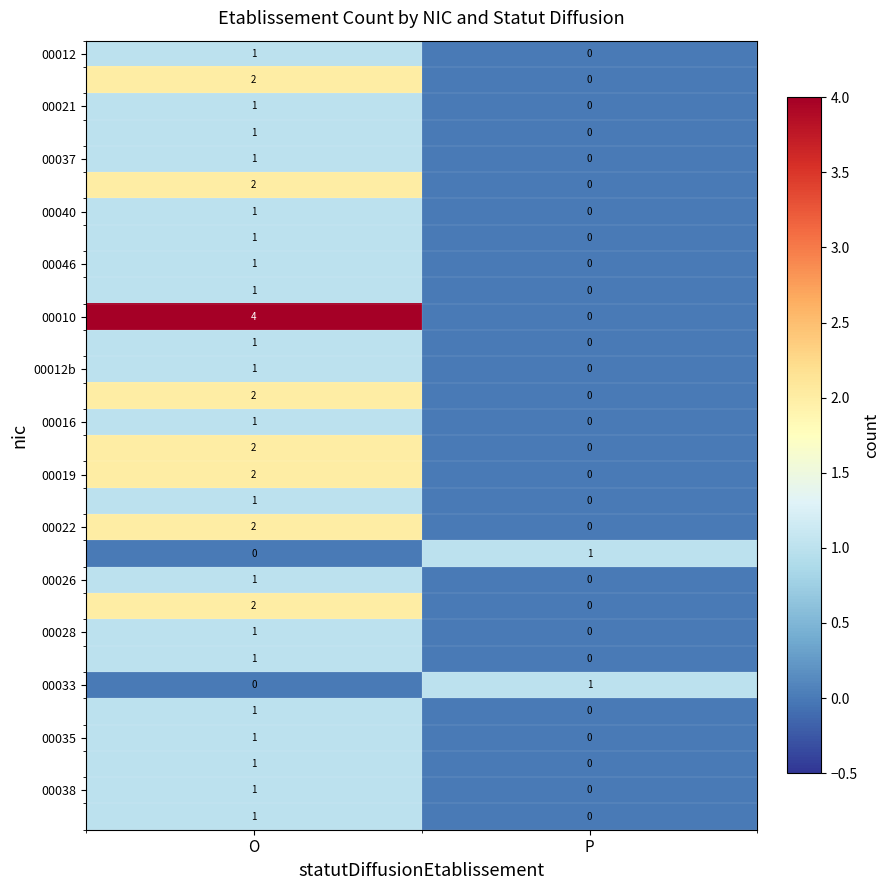

At which category is the sum across all series the highest?

O